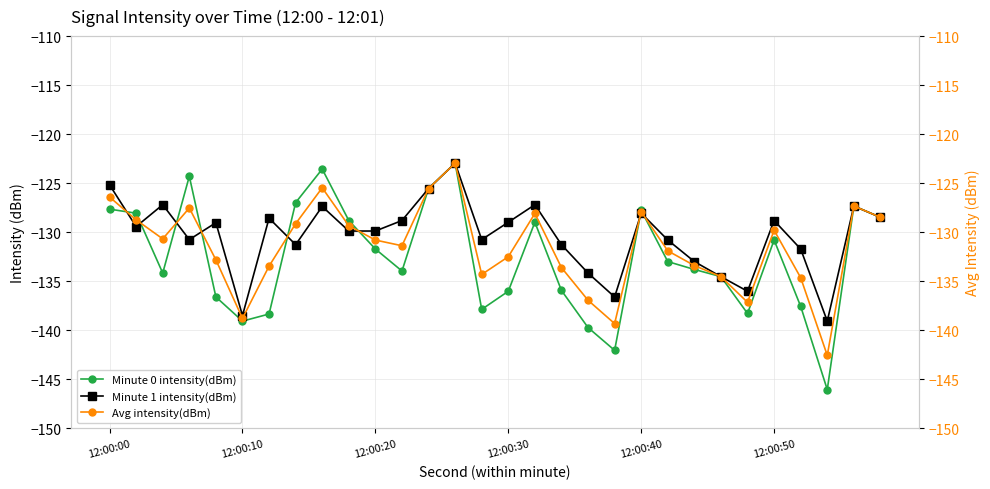

How many interior local peaks does the Minute 1 intensity(dBm) series have?

9